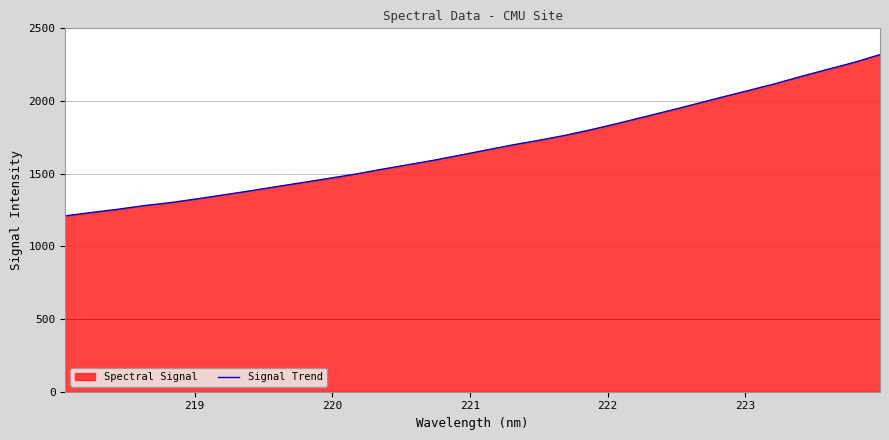

What is the minimum value shown in the chart?

1210.1